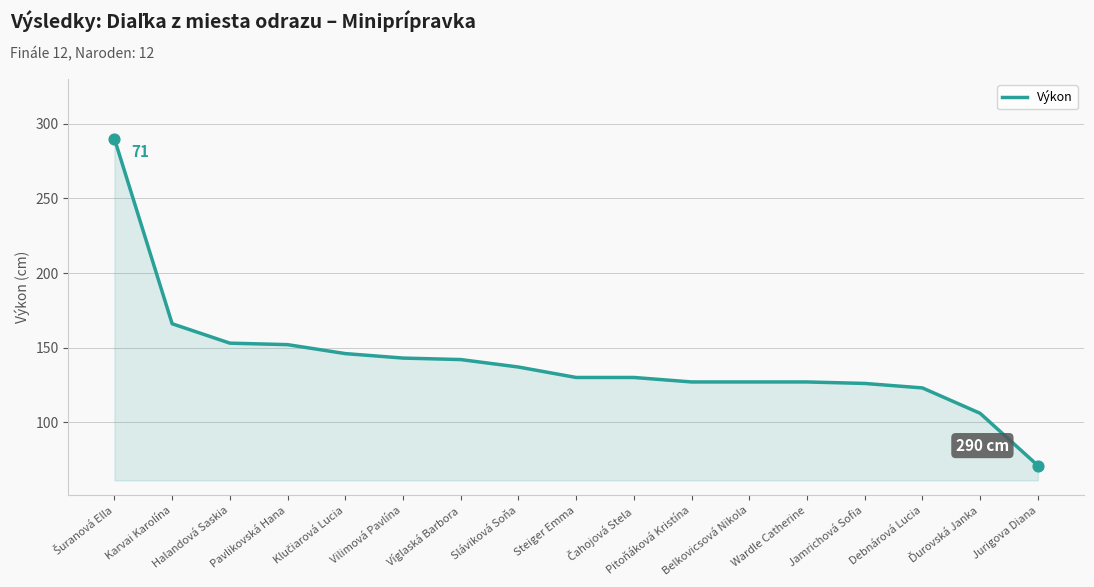

Between Pavlikovská Hana and Pitoňáková Kristína, which is larger?

Pavlikovská Hana